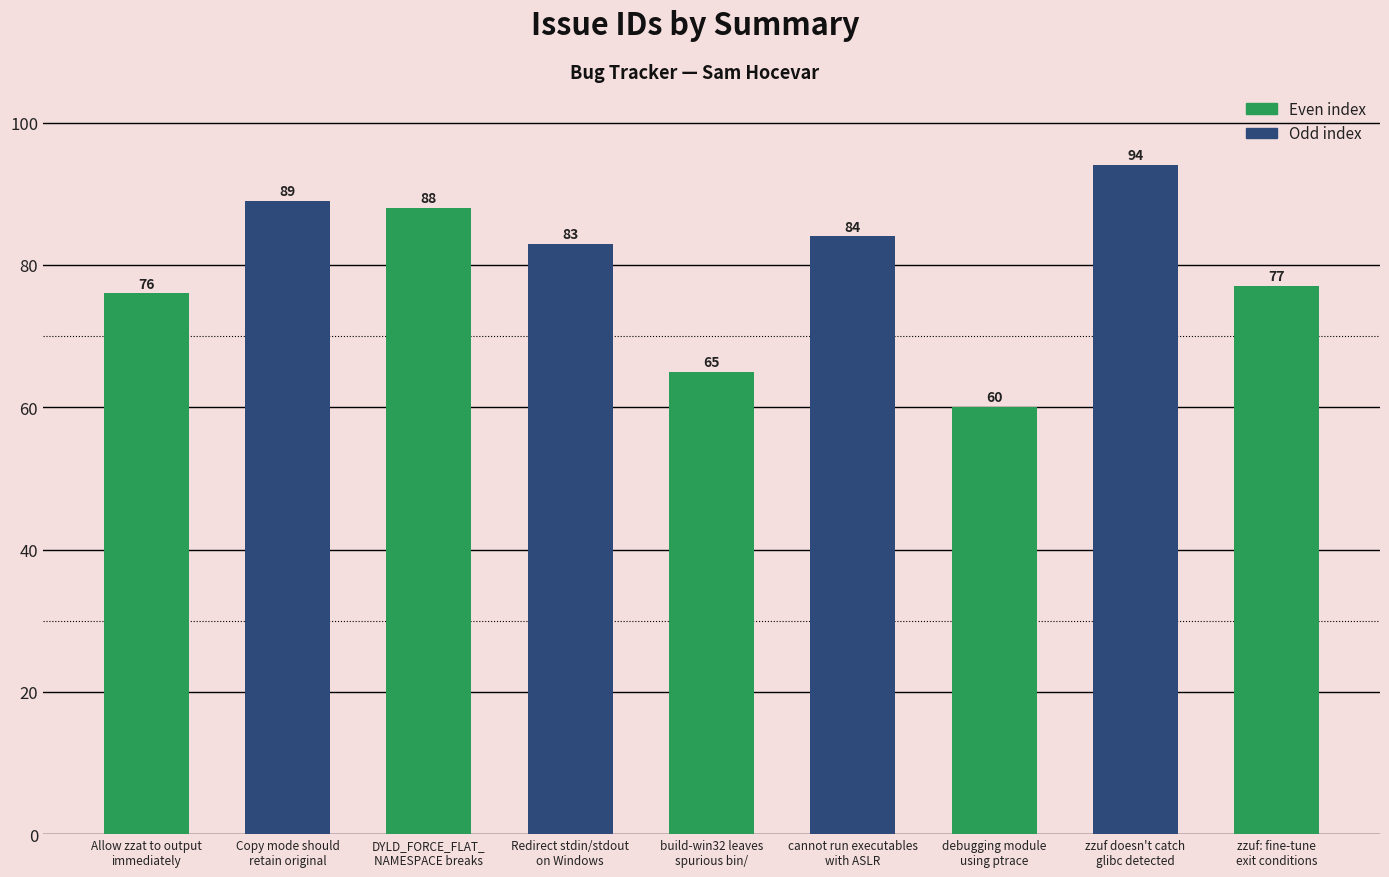

What is the smallest value displayed?

60